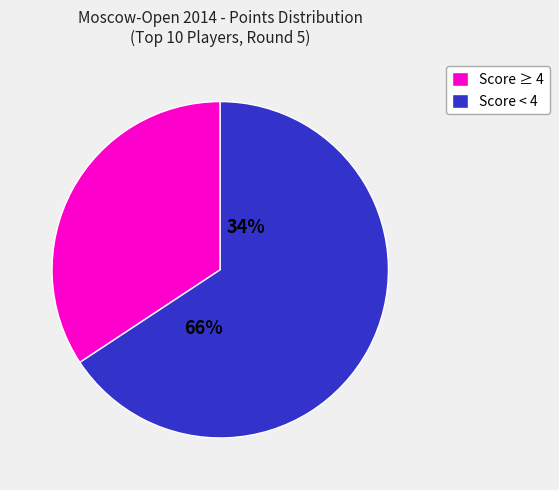

Is it true that Peisakhov Imanuil is 16% of the pie?

False